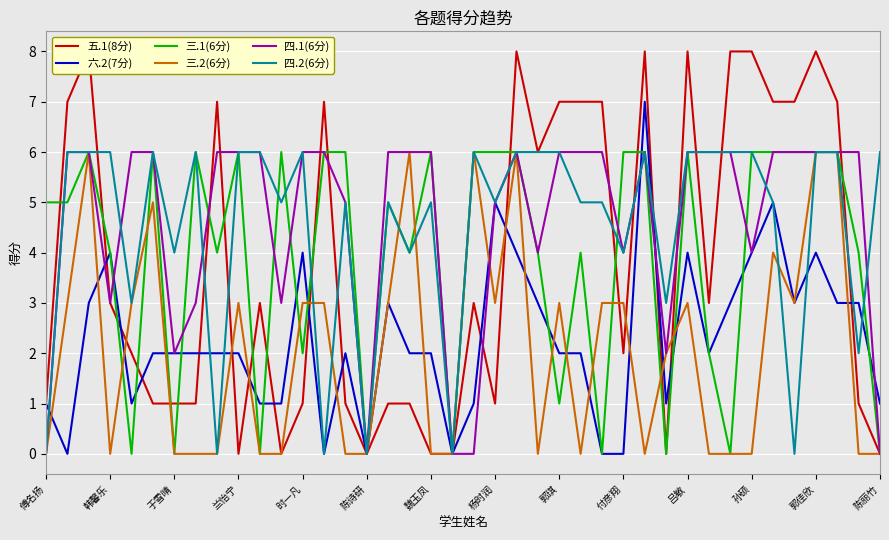

The 四.1(6分) series shows 2 at 于雪晴. True or false?

True